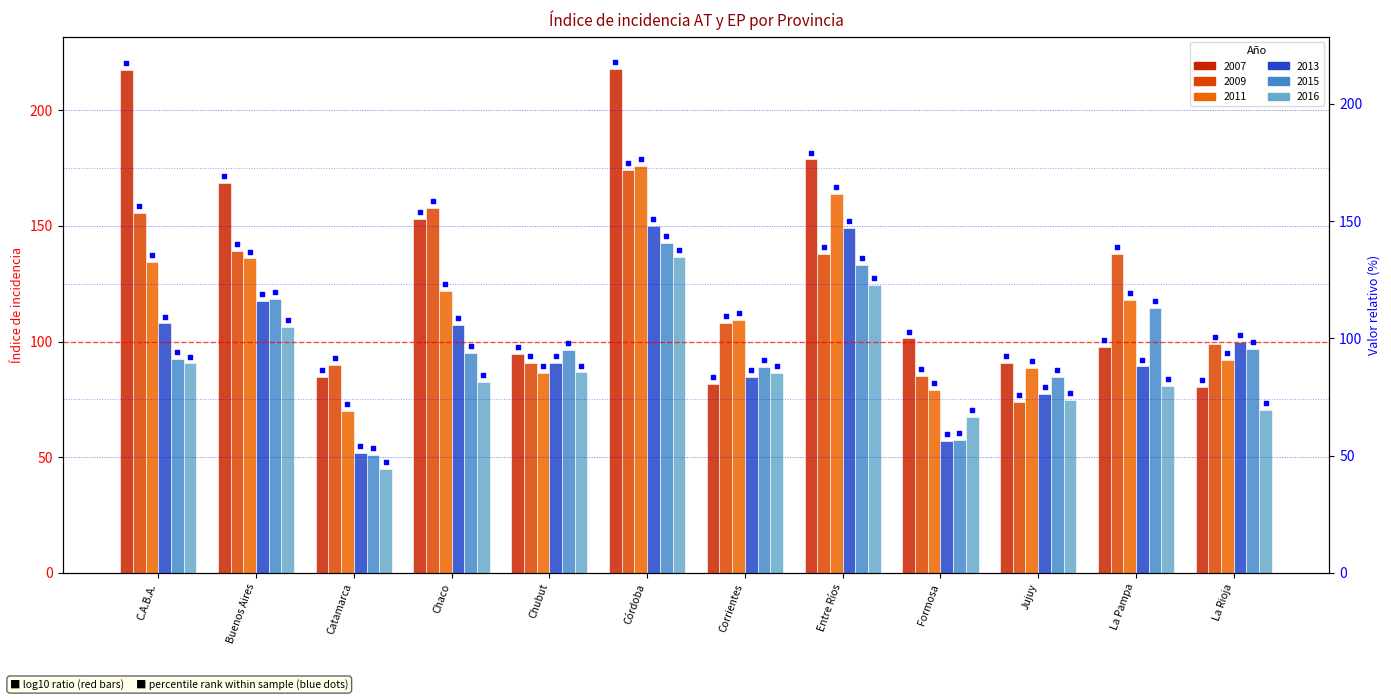

What is the total value across all series at Córdoba?

996.8